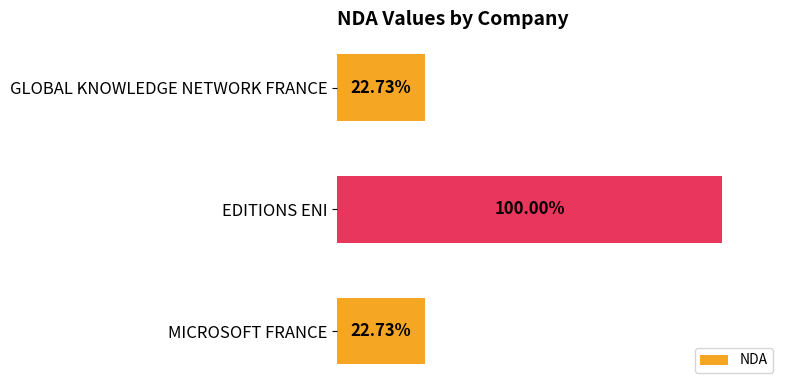

Are the bars horizontal?

Yes